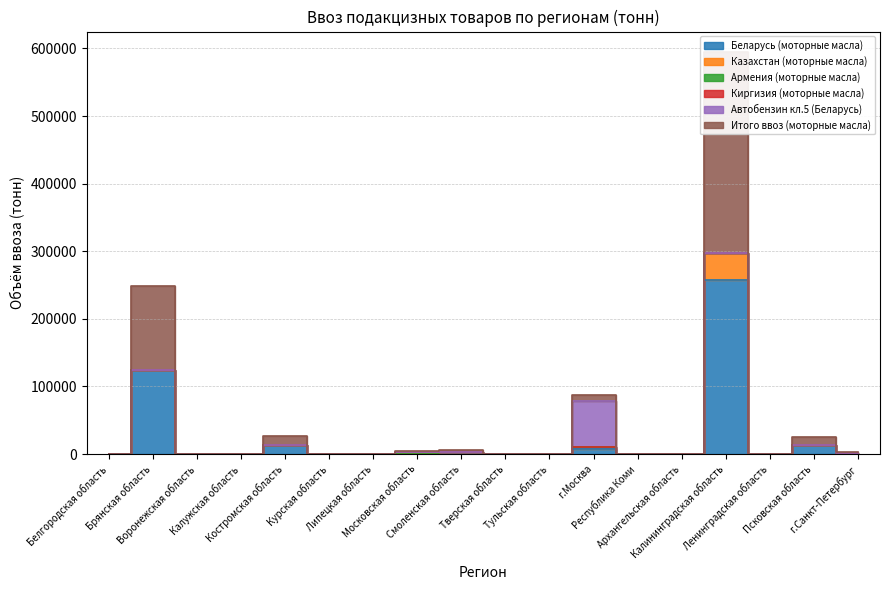

True or false: Киргизия (моторные масла) has more than 2 interior local peaks.

True